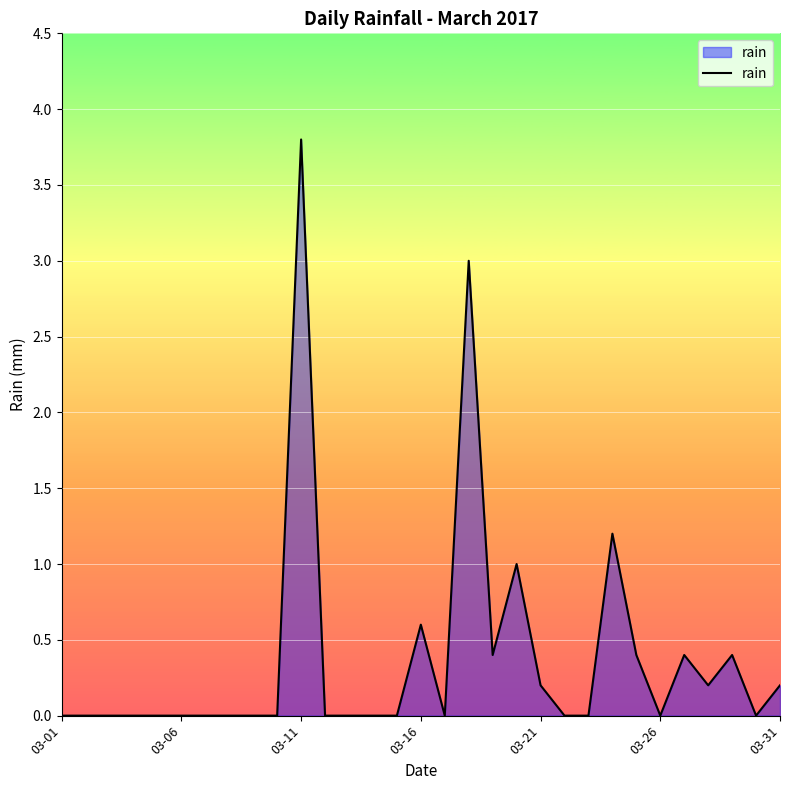

What is the difference between the maximum and second lowest values?

3.8